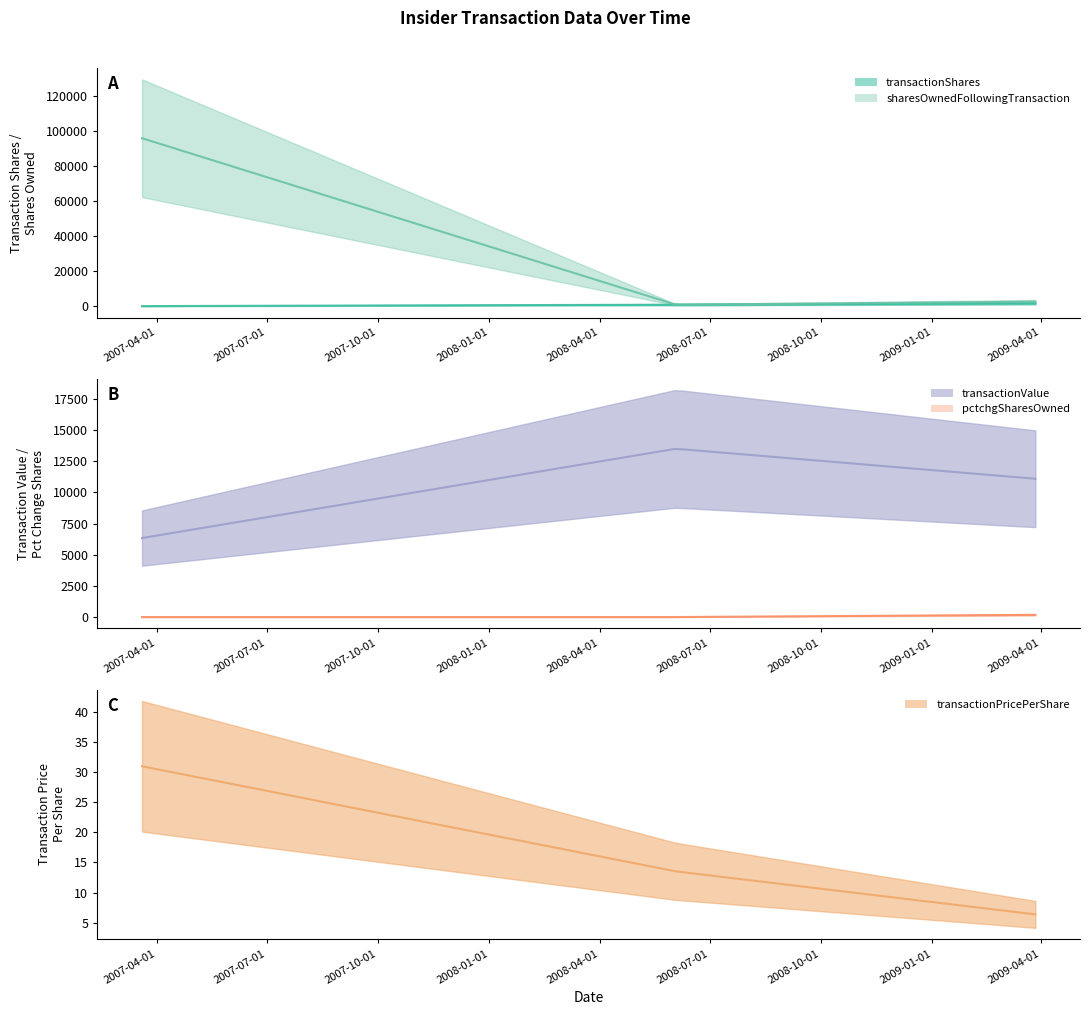

What are all the series names shown in the legend?

transactionShares, transactionPricePerShare, transactionValue, sharesOwnedFollowingTransaction, pctchgSharesOwned